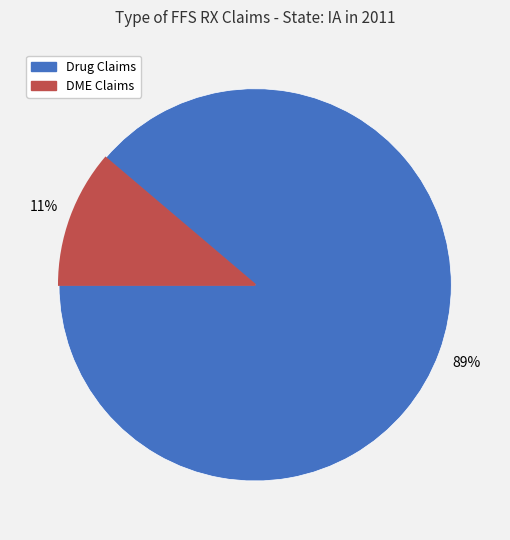

To the nearest percent, what is the average slice percentage?

50%